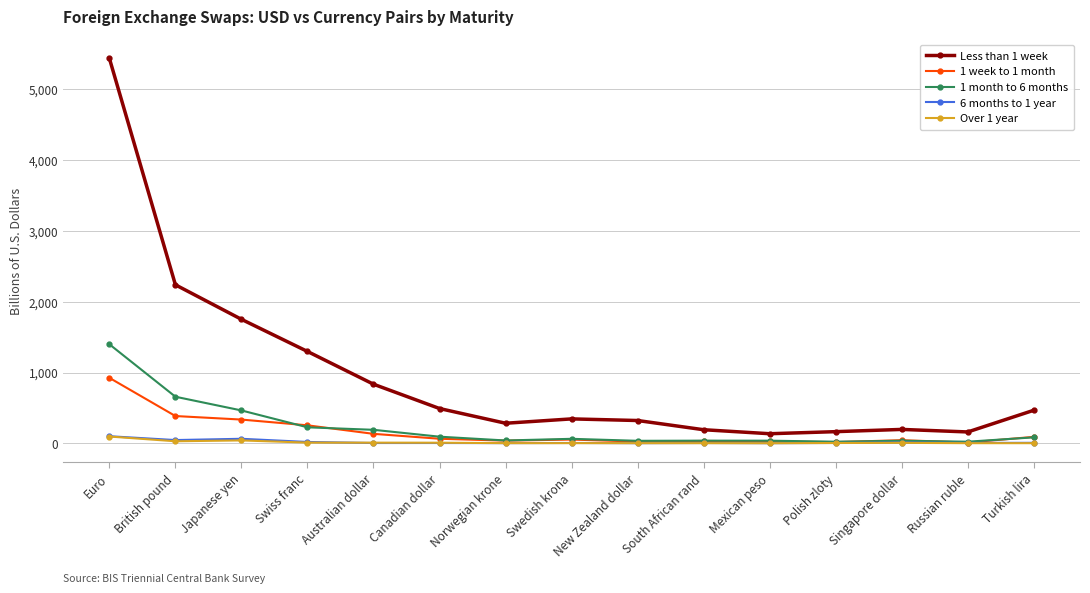

What is the smallest value displayed?

1.0